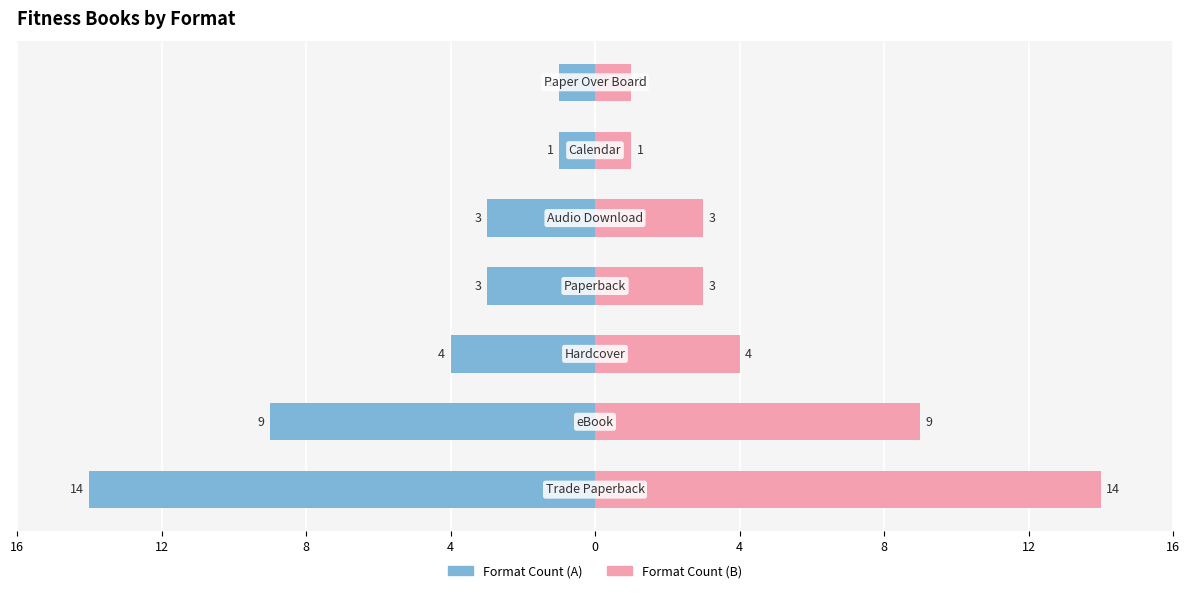

What is the greatest value displayed?

14